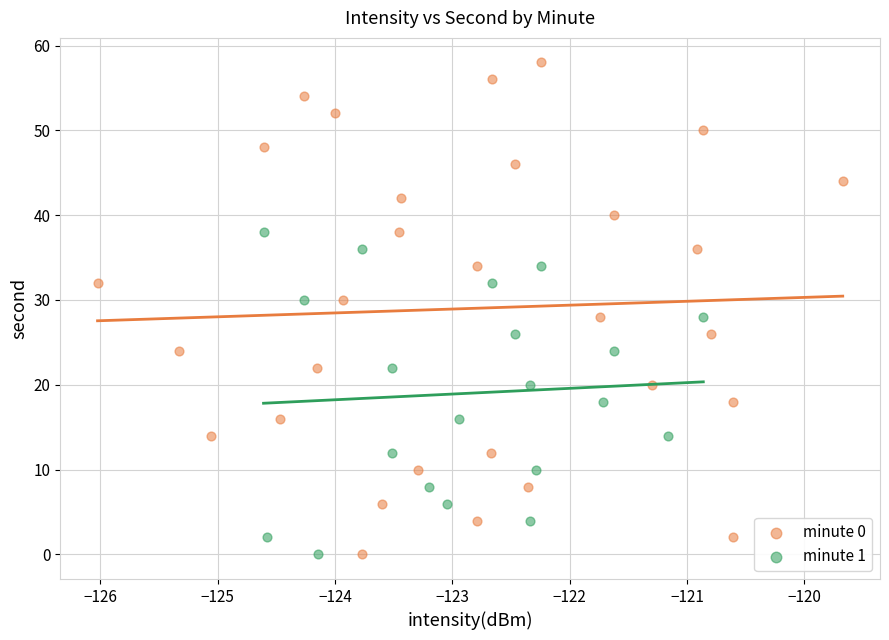

Which series contains the highest Y value?

minute 0